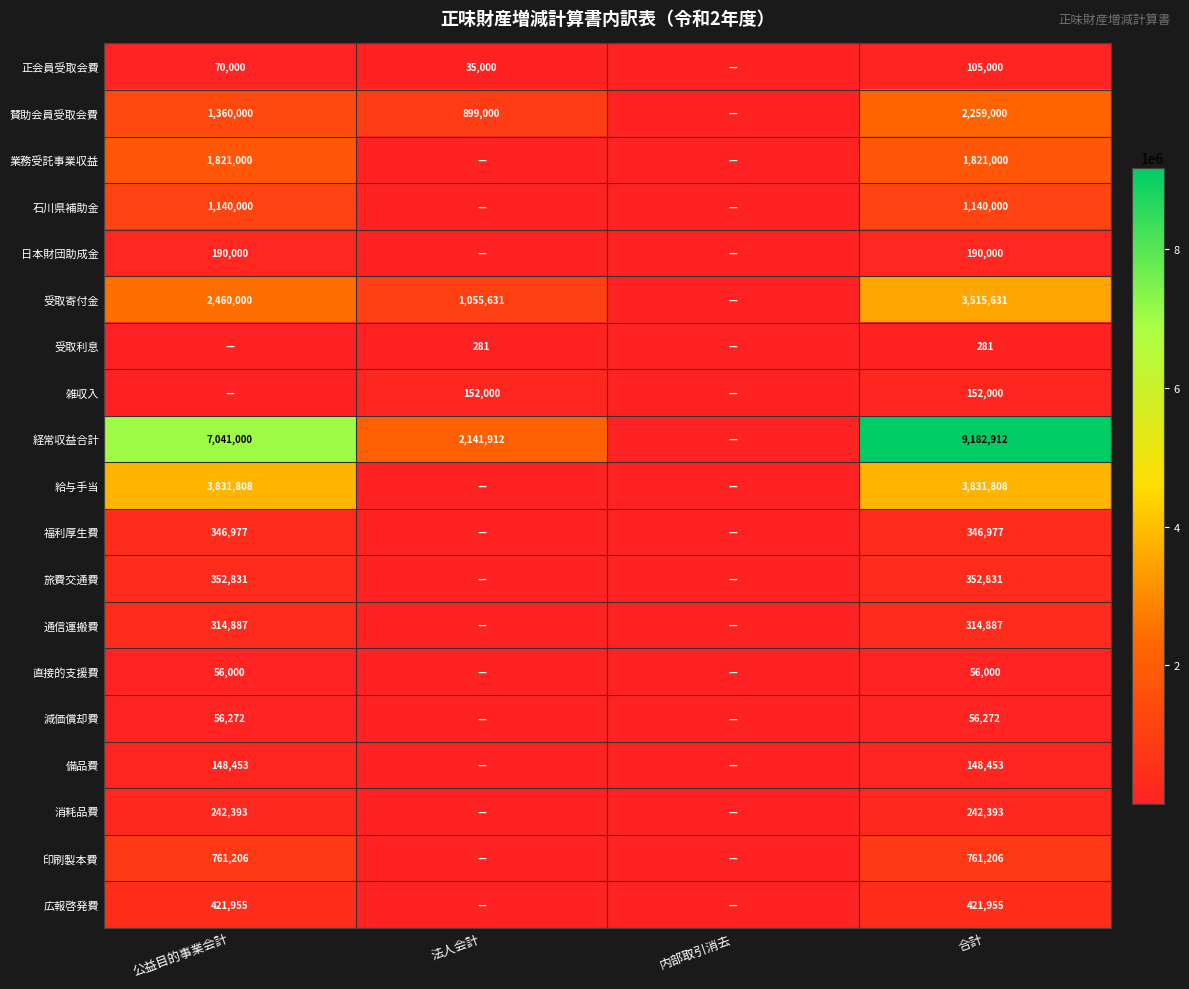

At which category is the sum across all series the highest?

合計